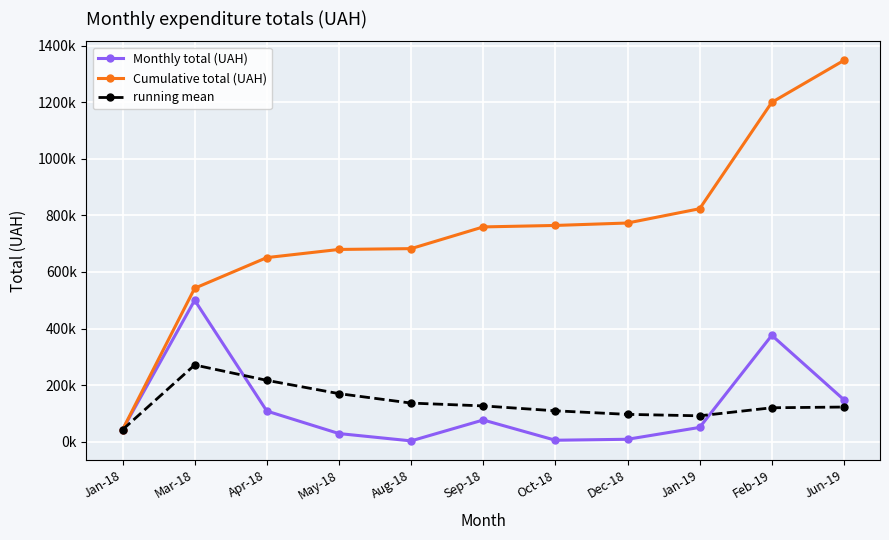

What is the label of the 10th point from the left?

Feb-19